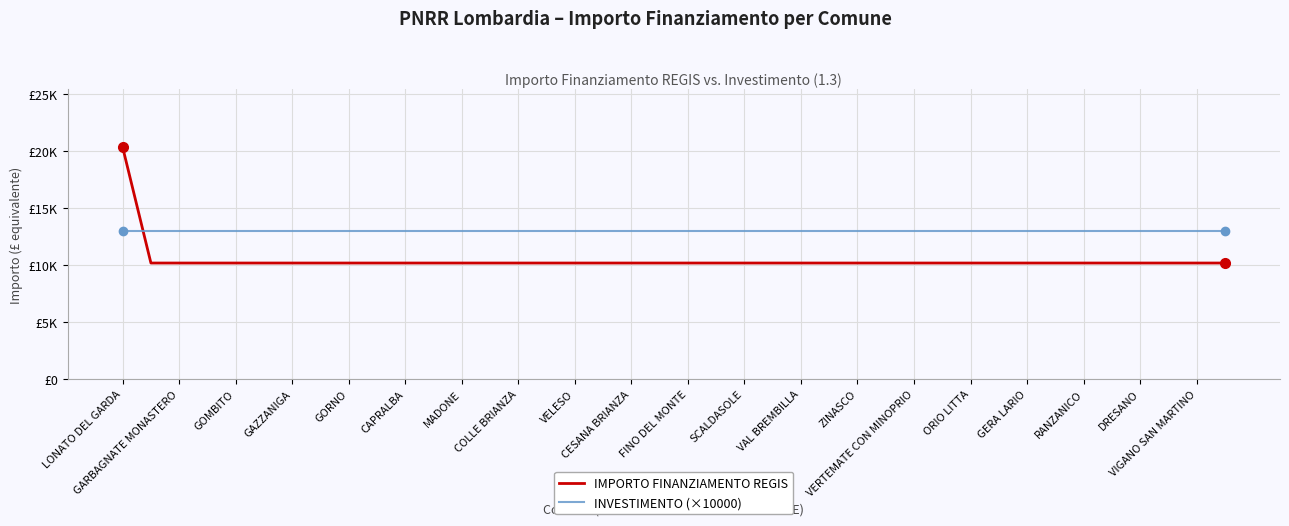

How many times do INVESTIMENTO (×10000) and IMPORTO FINANZIAMENTO REGIS cross each other?

1